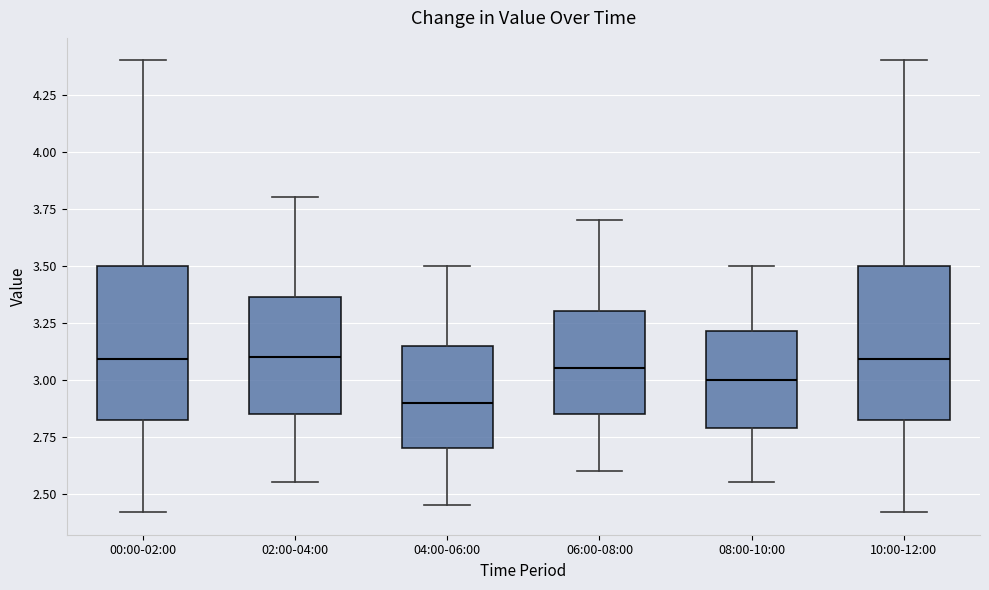

Reading left to right, read every box against the y-axis: the position of its median line, the range the box covers, and the ends of its whiskers. The values are not printed on the chart, so give them approximately, as read against the axis.

00:00-02:00: median 3.10, box 2.80 to 3.50, whiskers 2.40 to 4.40
02:00-04:00: median 3.10, box 2.85 to 3.35, whiskers 2.55 to 3.80
04:00-06:00: median 2.90, box 2.70 to 3.15, whiskers 2.45 to 3.50
06:00-08:00: median 3.05, box 2.85 to 3.30, whiskers 2.60 to 3.70
08:00-10:00: median 3.00, box 2.80 to 3.20, whiskers 2.55 to 3.50
10:00-12:00: median 3.10, box 2.80 to 3.50, whiskers 2.40 to 4.40